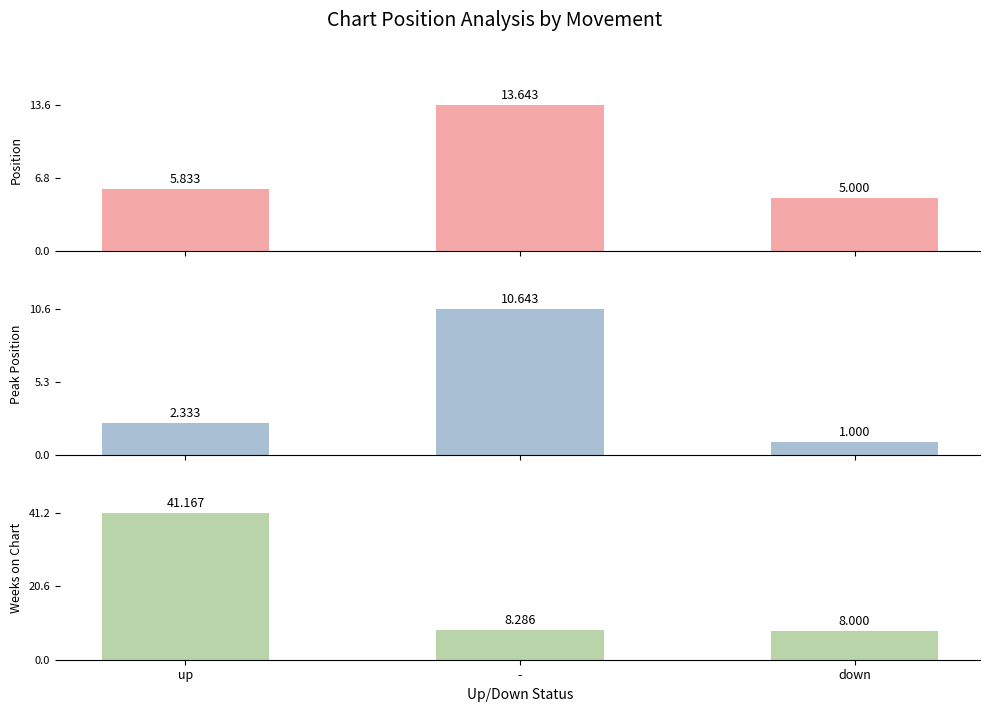

What is the label of the 2nd bar from the left?

-